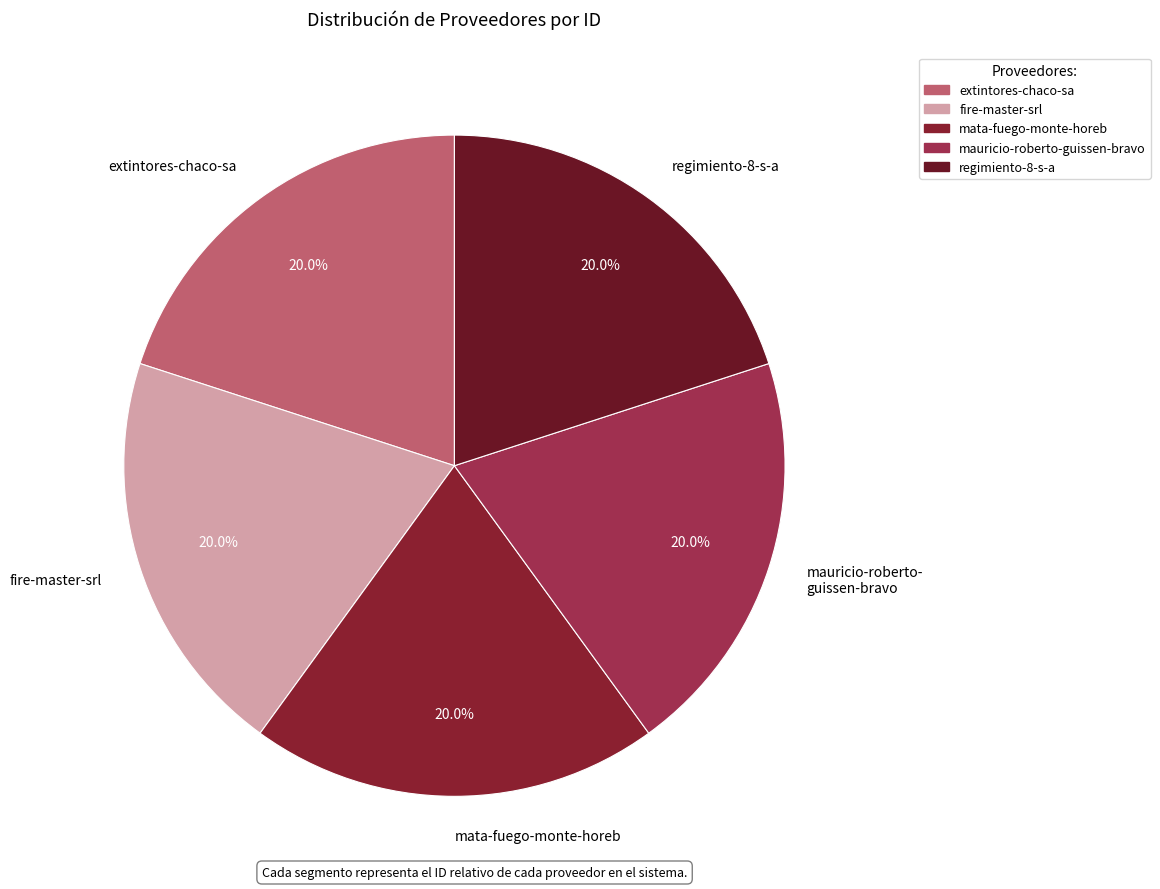

What percentage do mata-fuego-monte-horeb and regimiento-8-s-a together represent?

40.0%